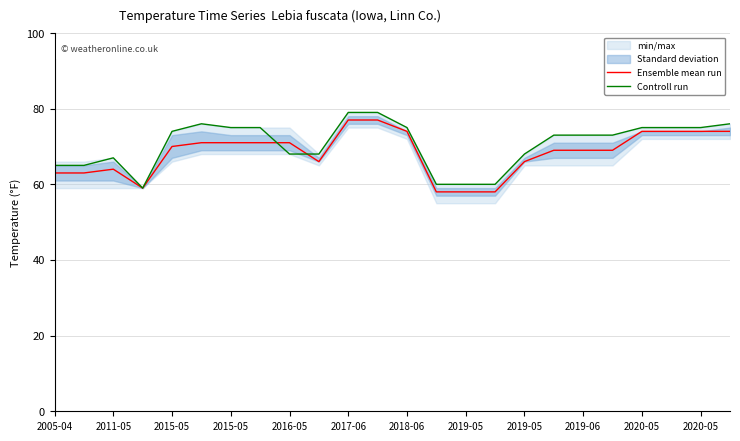

What is the spread (max minus min) of values at 2019-06?

4